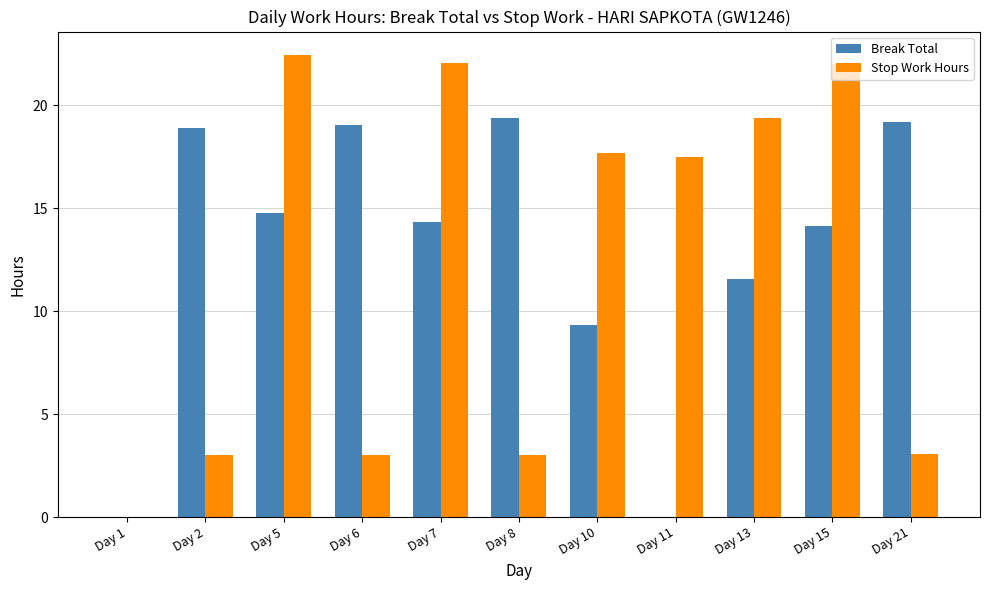

What is the highest value of the Stop Work Hours series?

22.5